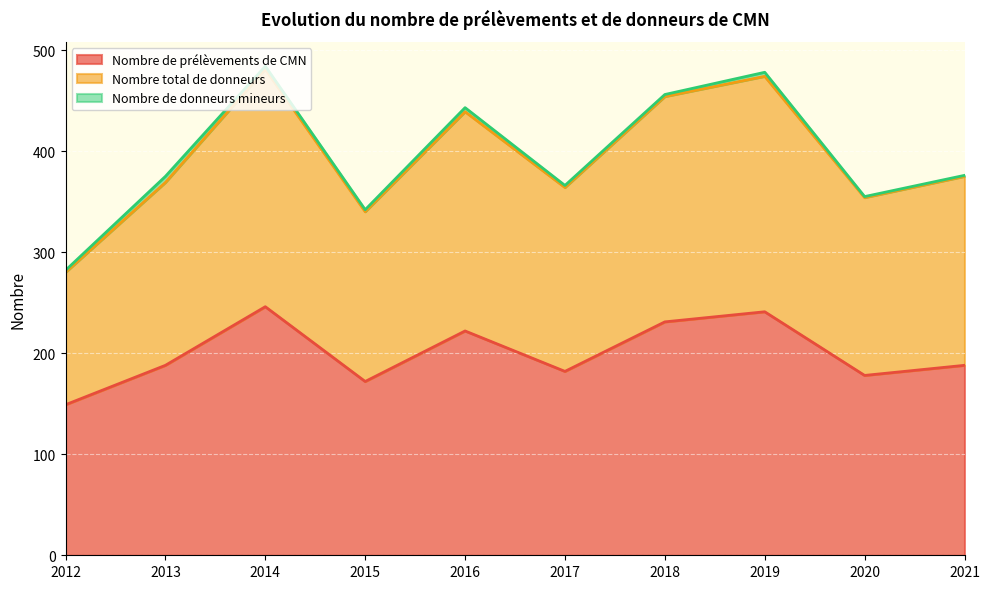

What is the total value across all series at 2017?

366